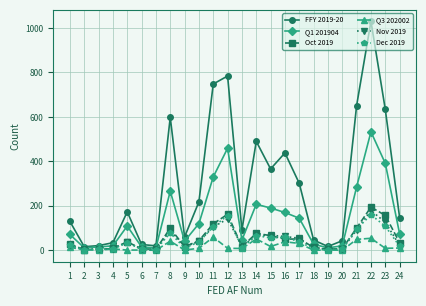

Is it true that FFY 2019-20 equals 375 at 10?

False